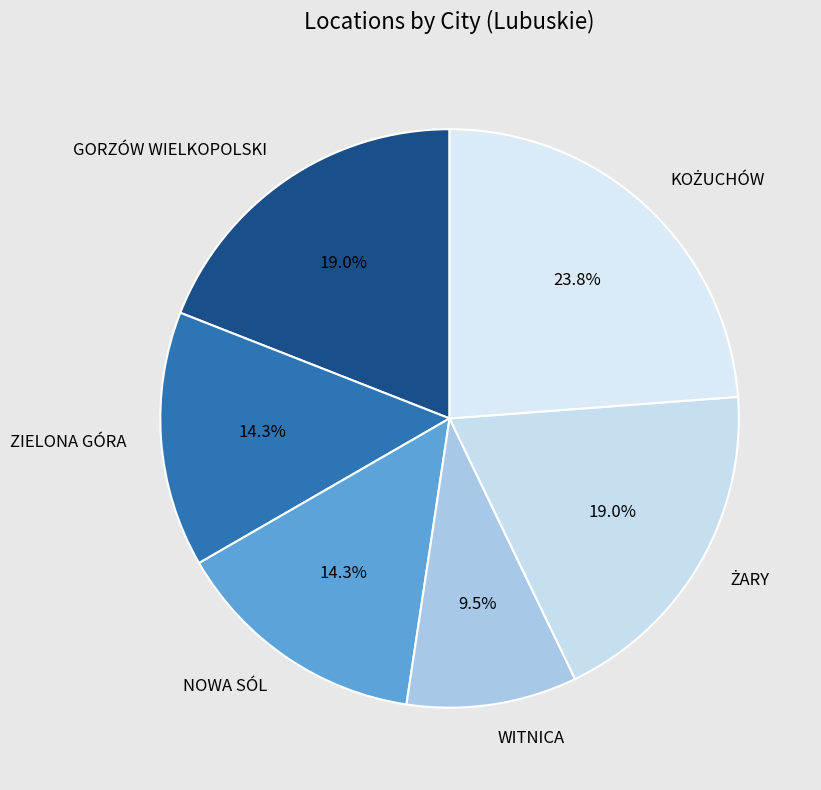

True or false: WITNICA accounts for 17% of the total.

False